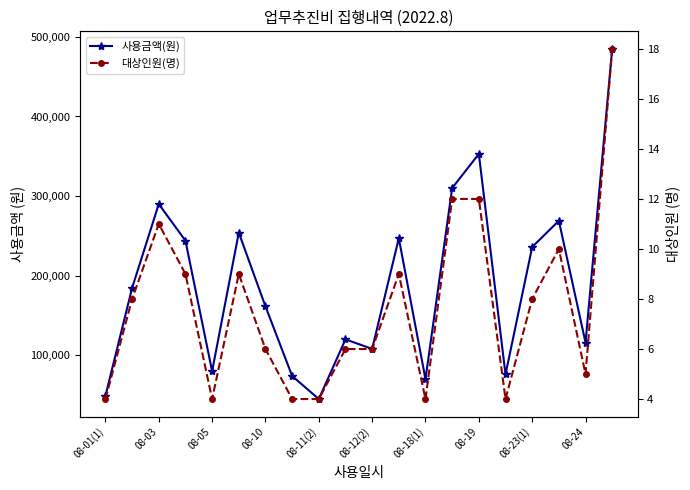

What is the smallest value displayed?

4